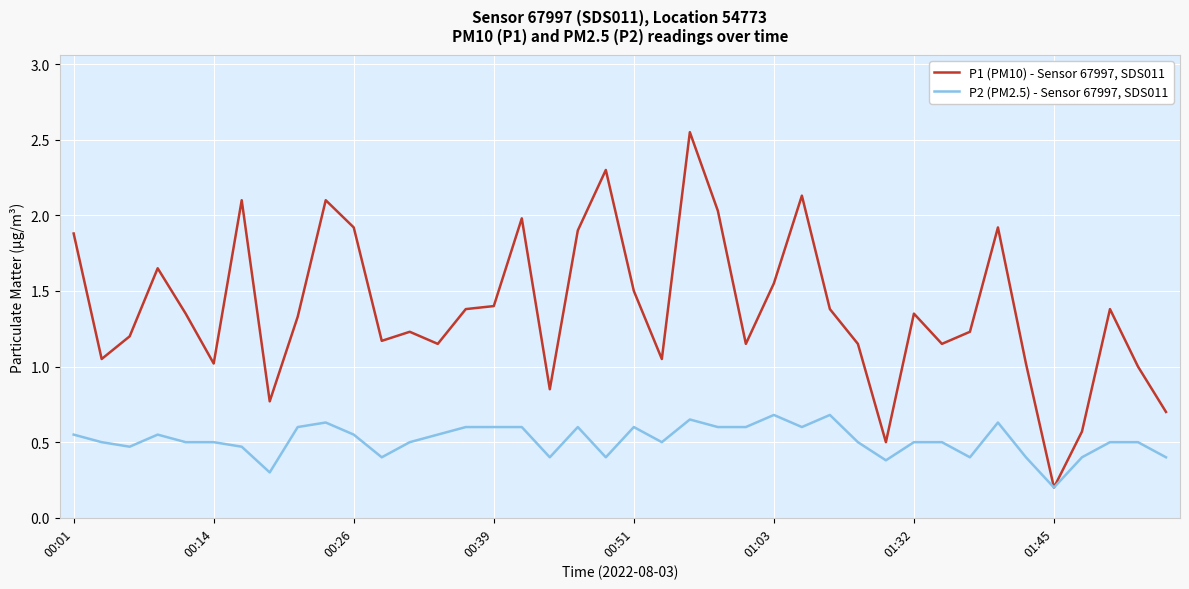

Which series has the widest spread of values?

P1 (PM10) - Sensor 67997, SDS011